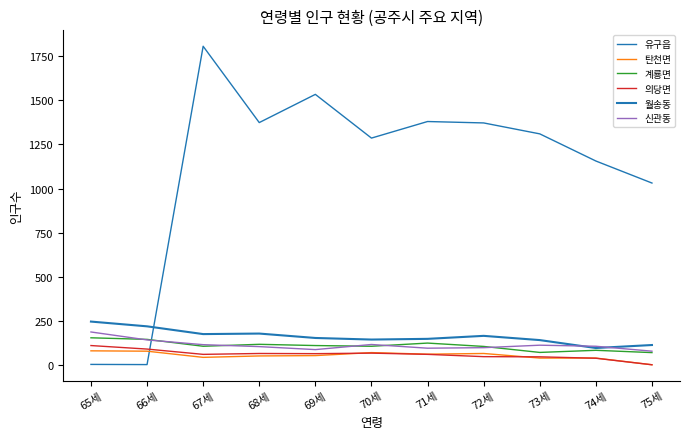

True or false: 계룡면 and 탄천면 cross at least once.

False